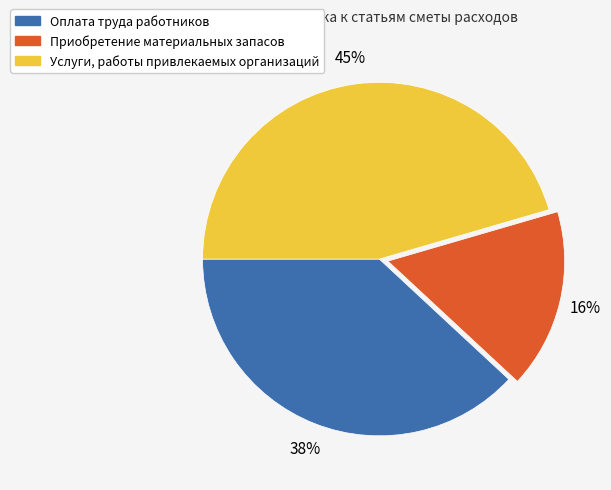

Approximately how many times larger is the value at Услуги, работы привлекаемых организаций compared to Приобретение материальных запасов?

2.8